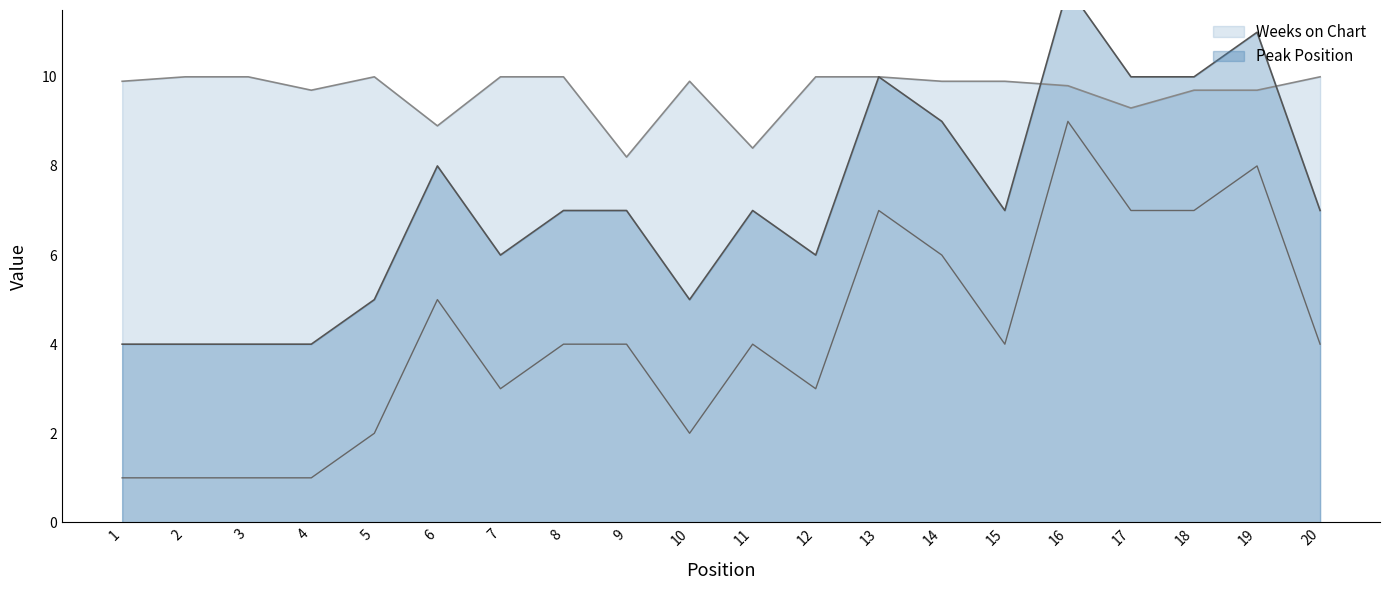

What is the approximate value of Peak Position at 1?

4.0